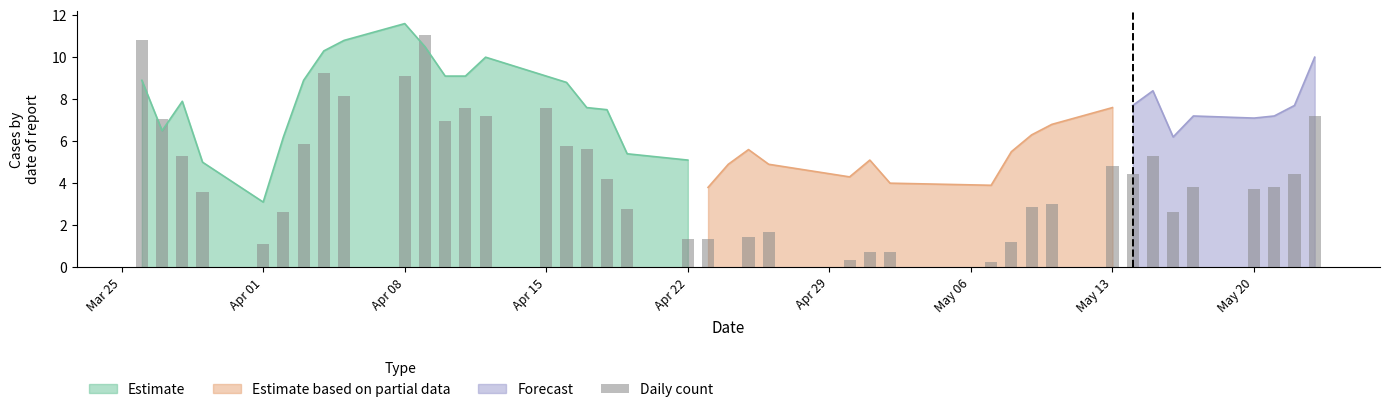

How many bars are there in total?

40